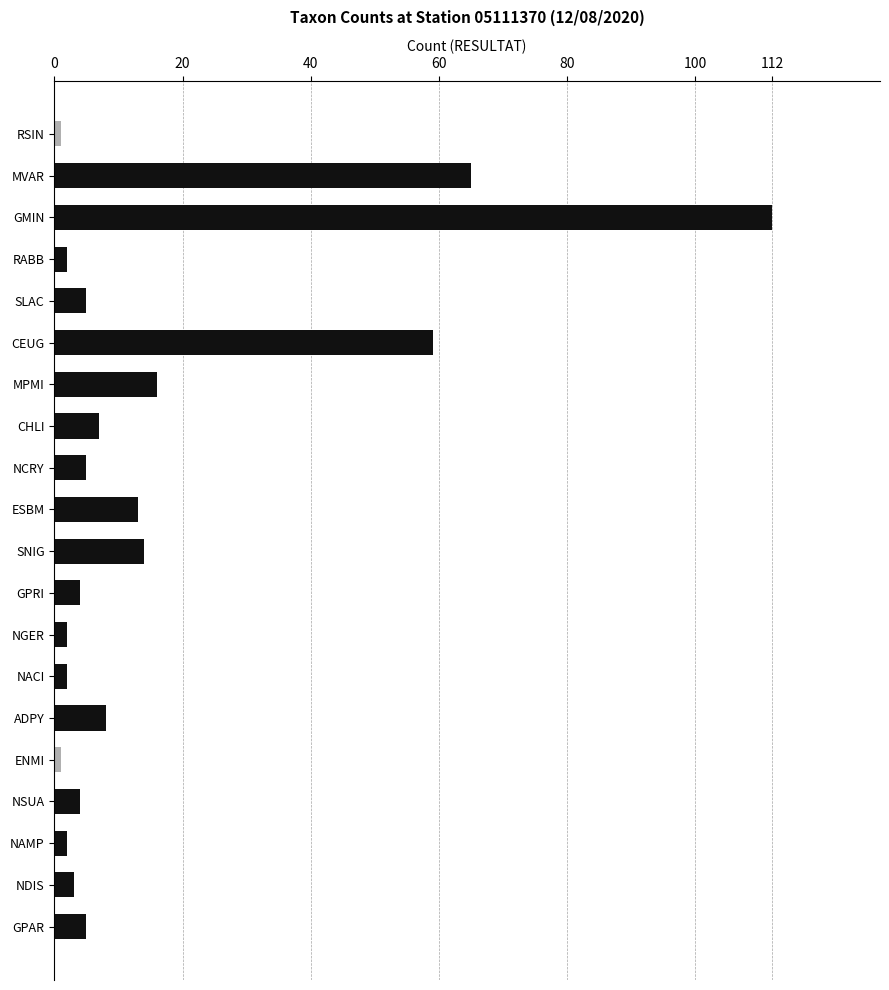

Between ADPY and CEUG, which is larger?

CEUG